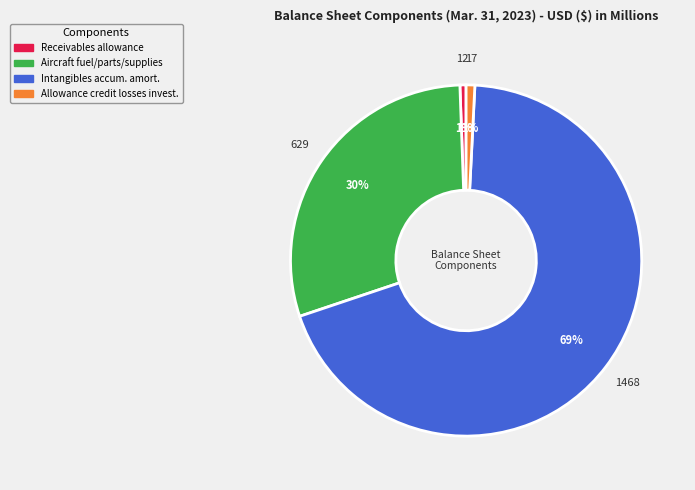

To the nearest percent, what is the average slice percentage?

25%